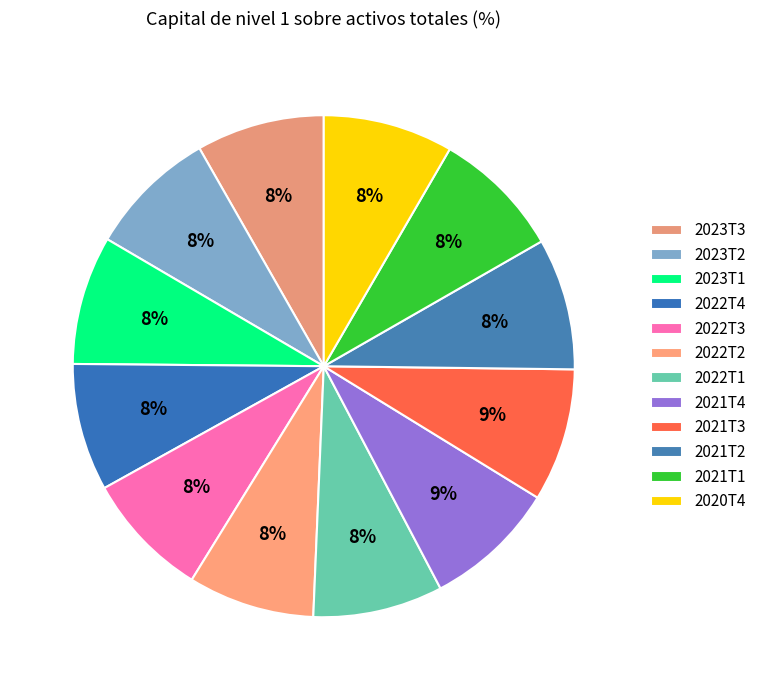

To the nearest percent, what percentage of the pie is 2022T4?

8%